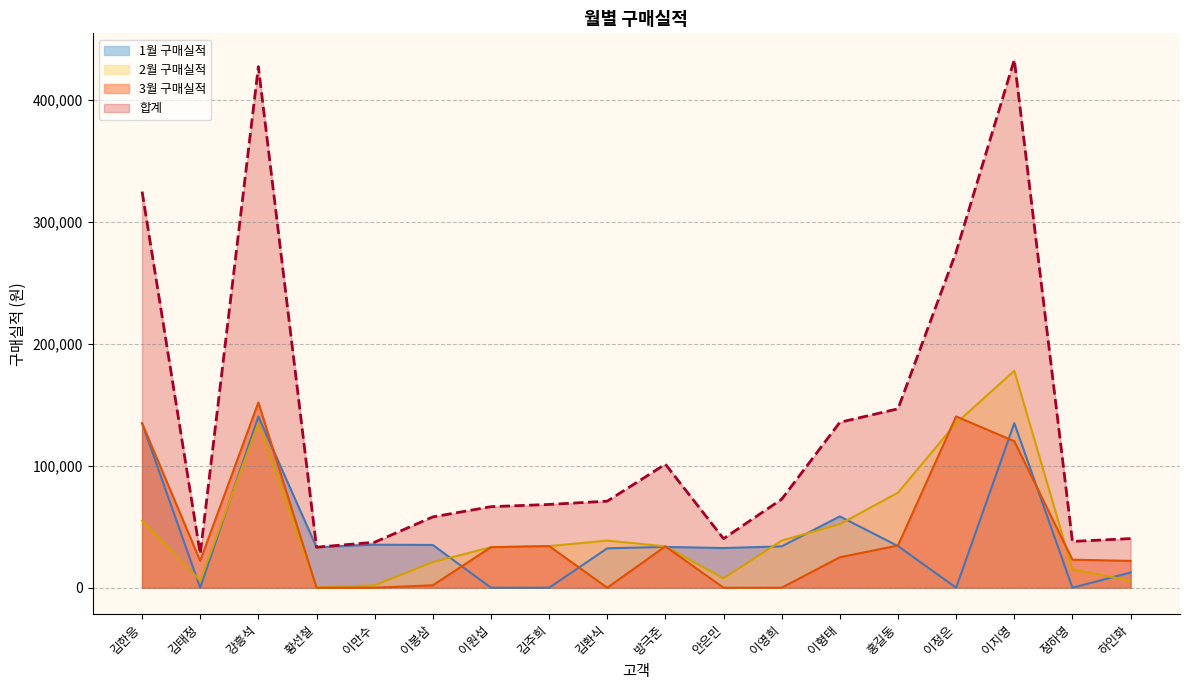

Which series has the widest spread of values?

합계